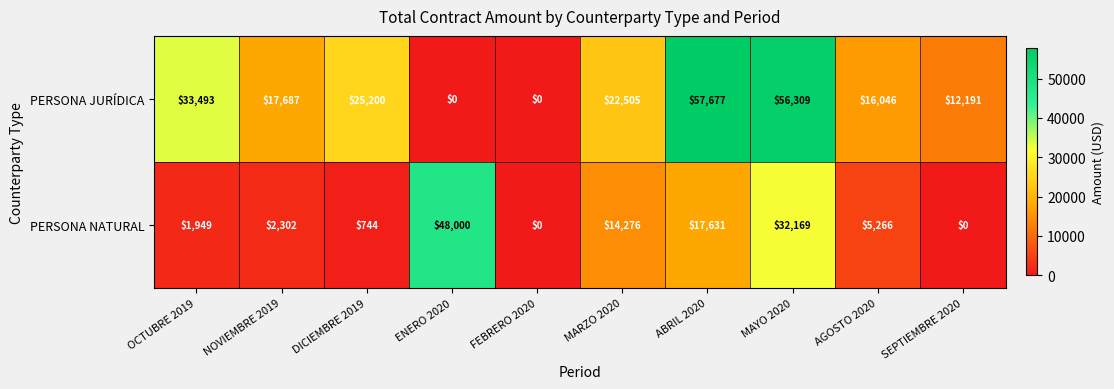

Reading left to right, extract all data points from this chart.

PERSONA JURÍDICA: OCTUBRE 2019=33493	NOVIEMBRE 2019=17687	DICIEMBRE 2019=25200	ENERO 2020=0	FEBRERO 2020=0	MARZO 2020=22505	ABRIL 2020=57677	MAYO 2020=56309	AGOSTO 2020=16046	SEPTIEMBRE 2020=12191
PERSONA NATURAL: OCTUBRE 2019=1949	NOVIEMBRE 2019=2302	DICIEMBRE 2019=744	ENERO 2020=48000	FEBRERO 2020=0	MARZO 2020=14276	ABRIL 2020=17631	MAYO 2020=32169	AGOSTO 2020=5266	SEPTIEMBRE 2020=0